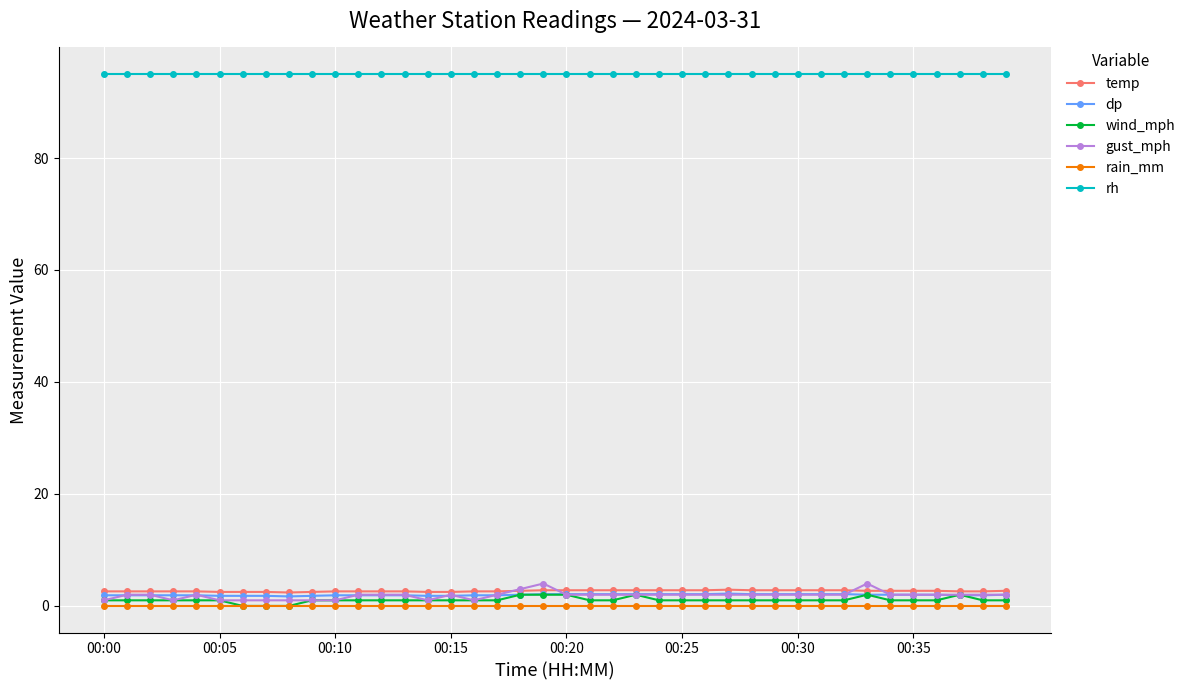

How many lines are shown in the chart?

6